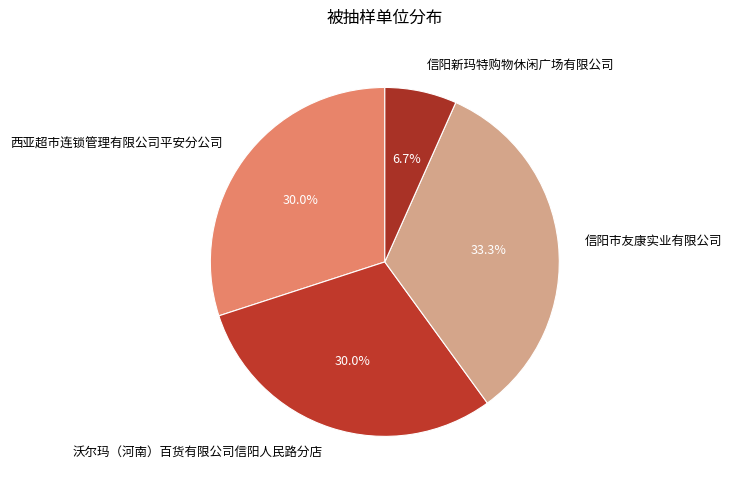

How much of the chart is everything except 信阳新玛特购物休闲广场有限公司?

93.3%